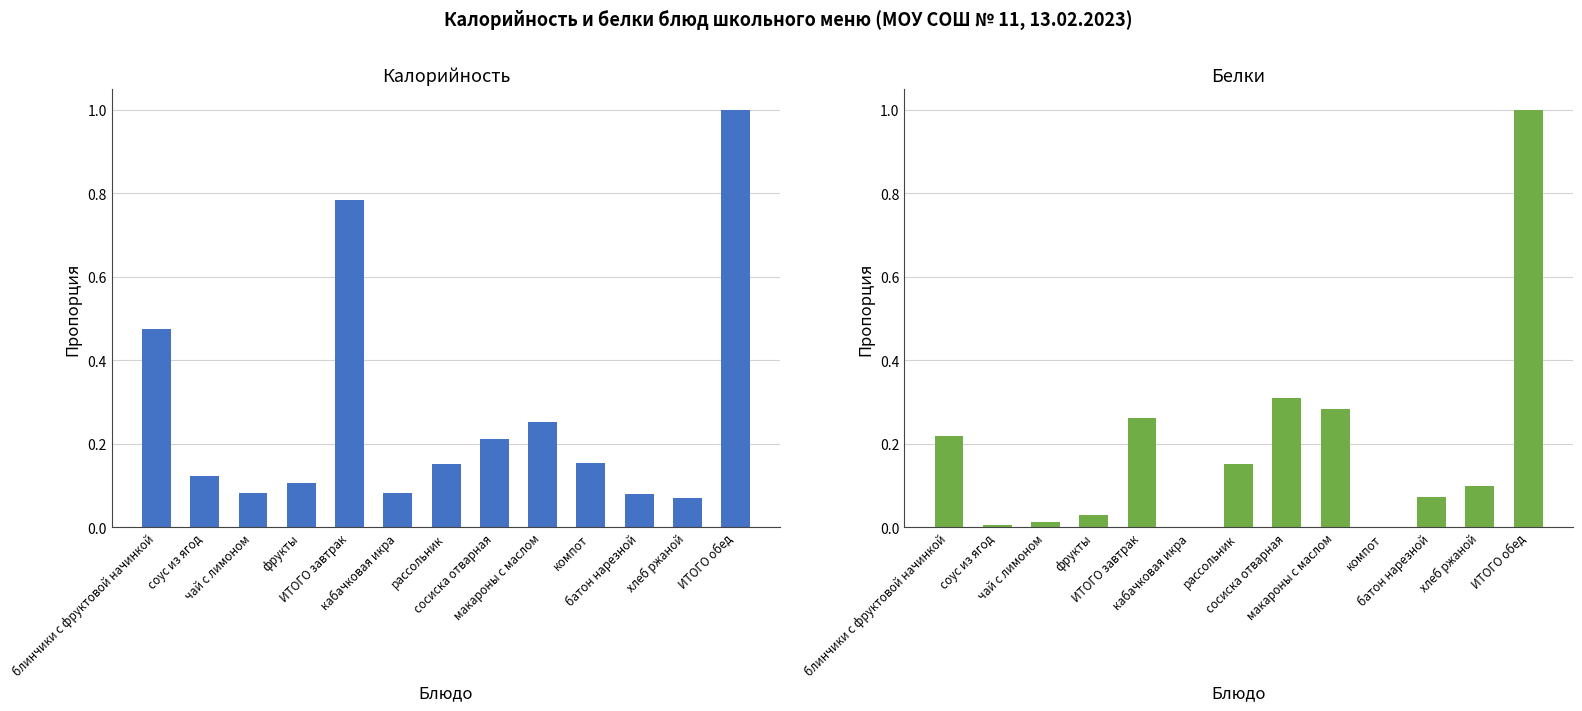

Which series changed the most between ИТОГО завтрак and сосиска отварная?

Калорийность